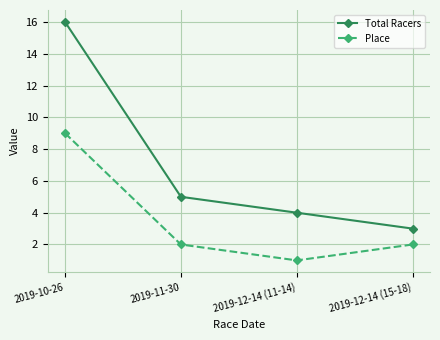

True or false: Total Racers and Place intersect in this chart.

False